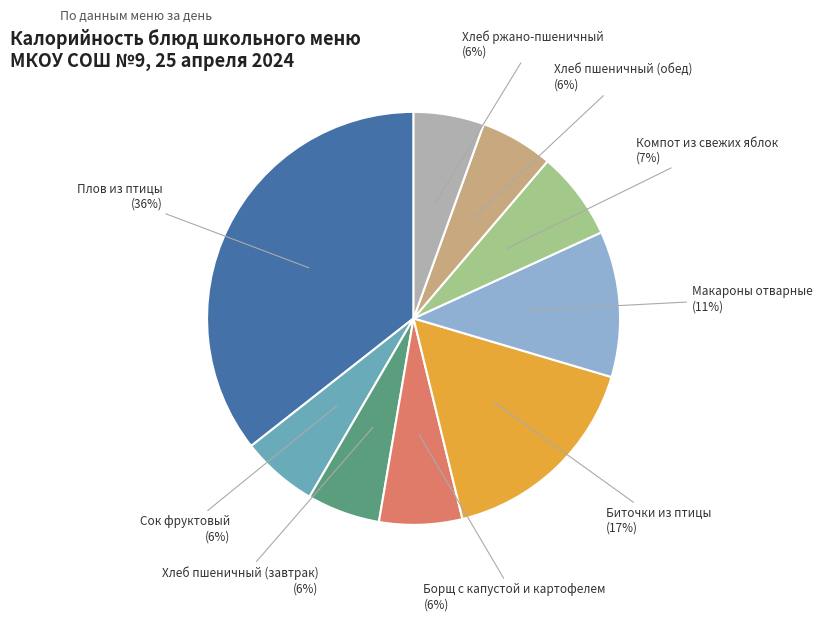

Is the sum of Макароны отварные and Биточки из птицы greater than half?

No